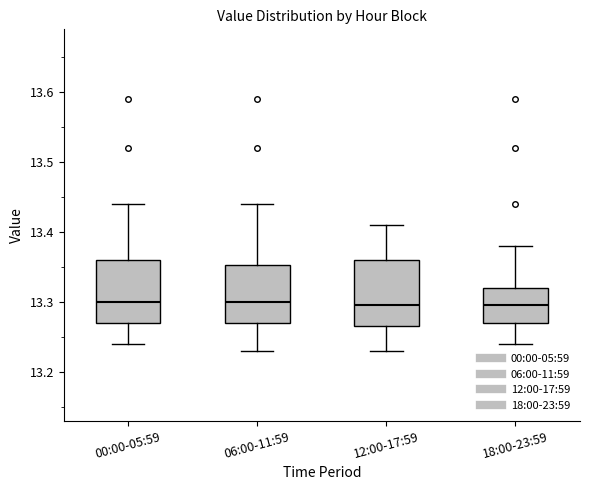

Reading left to right, transcribe this box plot: for each box, give where its median line is, the range the box spans, and where its two whiskers end, as read against the y-axis. The values are not printed on the chart, so give them approximately, as read against the axis.

00:00-05:59: median 13.30, box 13.27 to 13.36, whiskers 13.24 to 13.44
06:00-11:59: median 13.30, box 13.27 to 13.35, whiskers 13.23 to 13.44
12:00-17:59: median 13.30, box 13.27 to 13.36, whiskers 13.23 to 13.41
18:00-23:59: median 13.30, box 13.27 to 13.32, whiskers 13.24 to 13.38